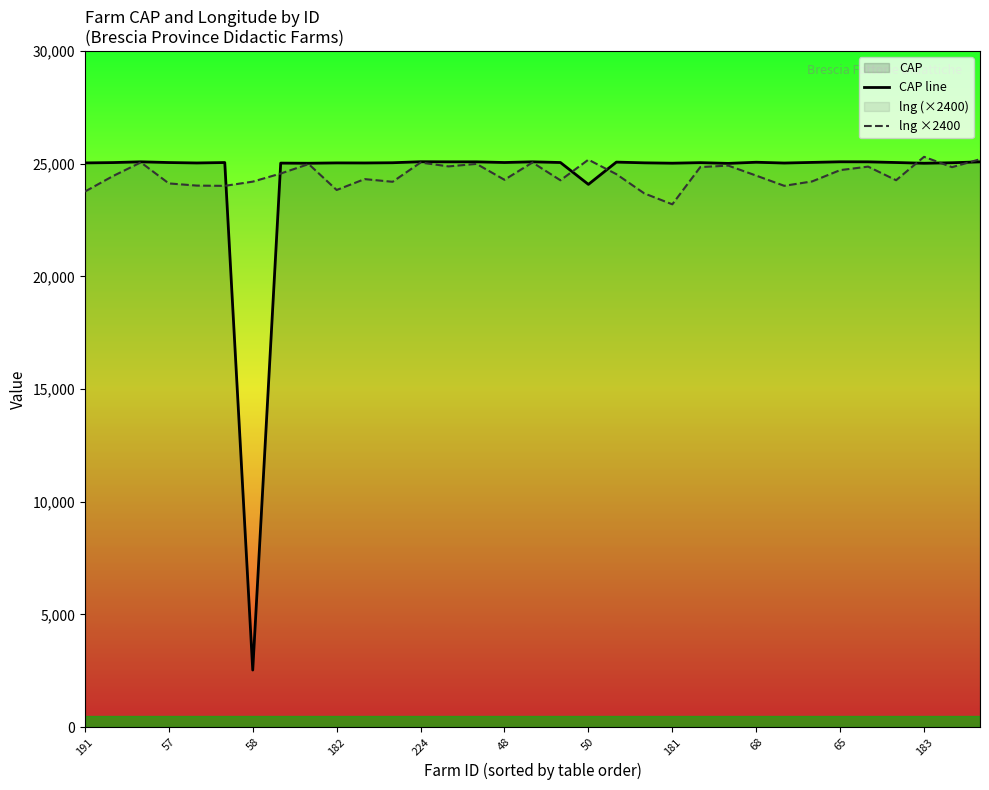

What is the lowest value of the lng ×2400 series?

23195.5